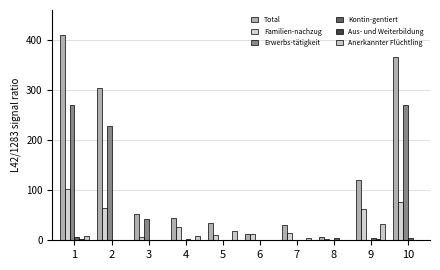

How many groups of bars are there?

10